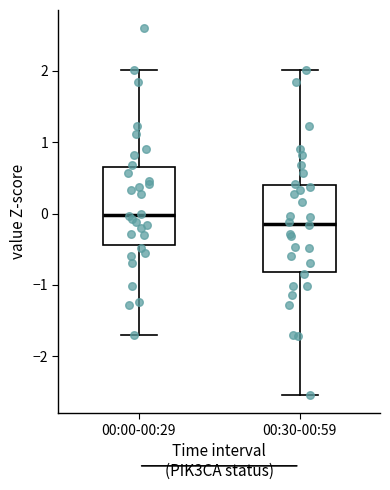

Reading left to right, read every box against the y-axis: the position of its median line, the range the box covers, and the ends of its whiskers. The values are not printed on the chart, so give them approximately, as read against the axis.

00:00-00:29: median 0.0, box -0.4 to 0.7, whiskers -1.7 to 2.0
00:30-00:59: median -0.1, box -0.8 to 0.4, whiskers -2.5 to 2.0